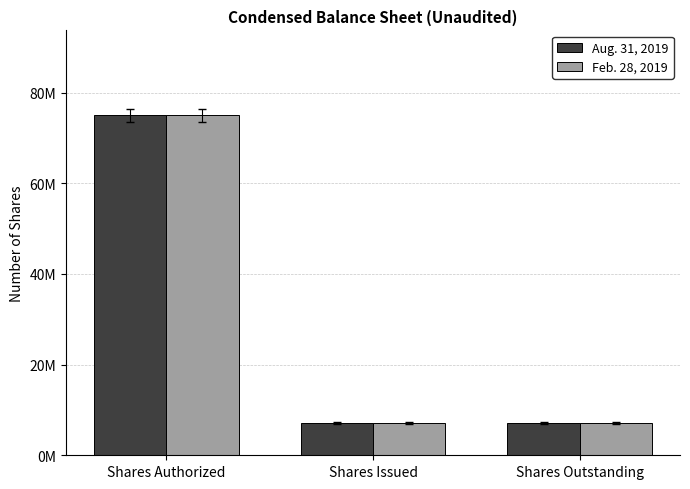

Reading left to right, extract all data points from this chart.

Aug. 31, 2019: 75000000	7100000	7100000
Feb. 28, 2019: 75000000	7100000	7100000